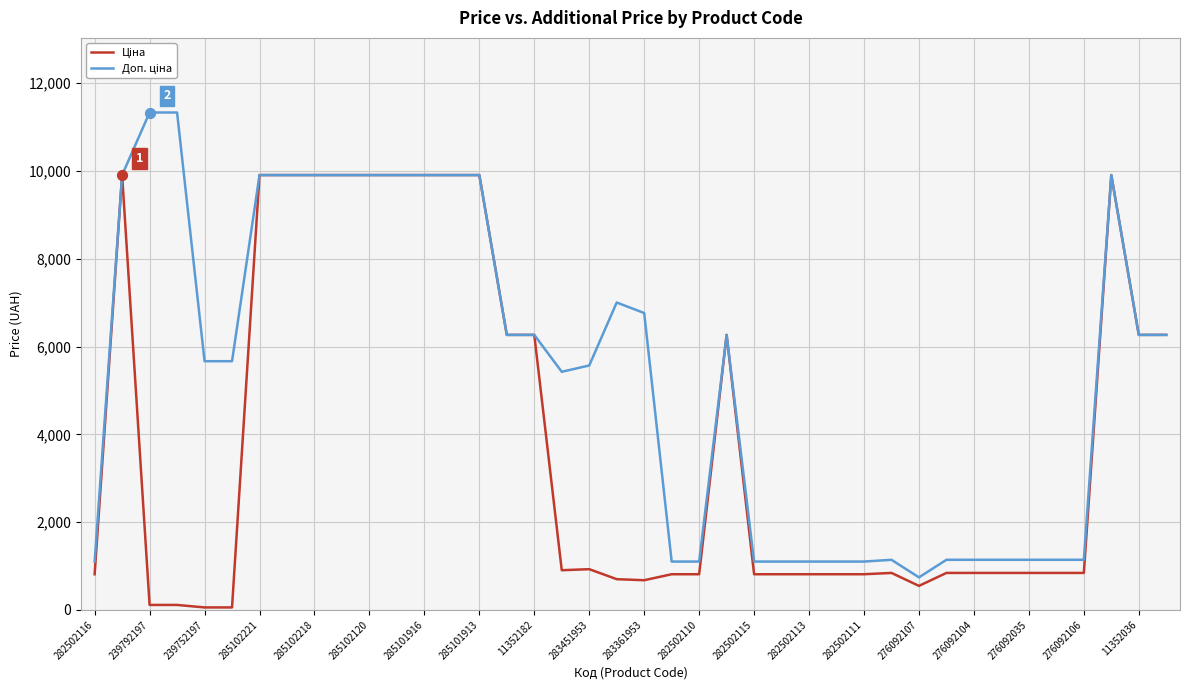

How many lines are shown in the chart?

2